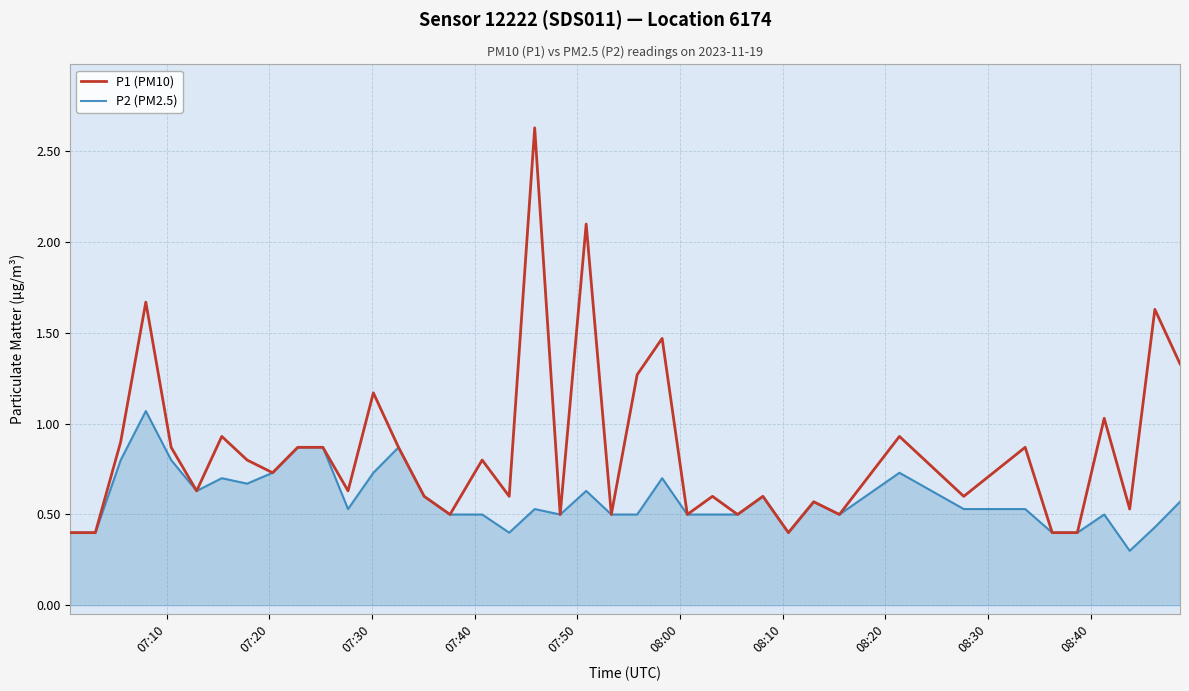

Which series has the largest total across all categories?

P1 (PM10)